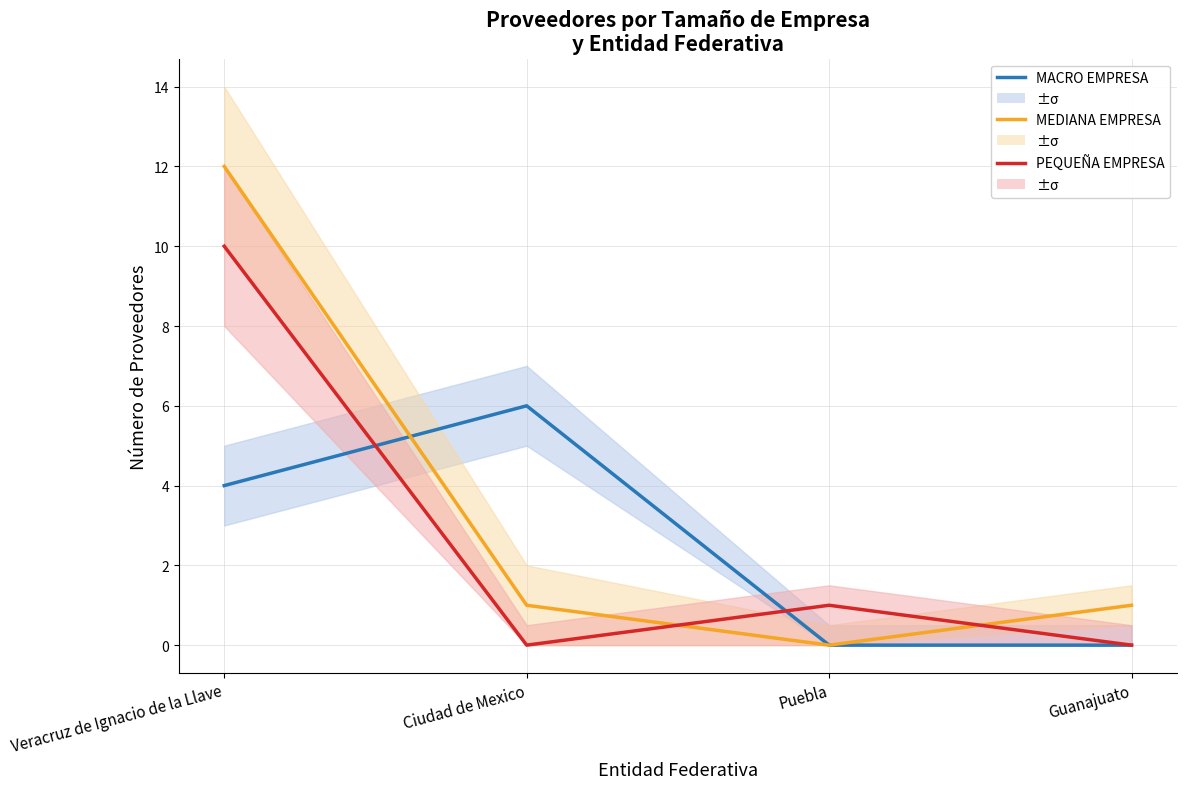

At which category is the sum across all series the highest?

Veracruz de Ignacio de la Llave